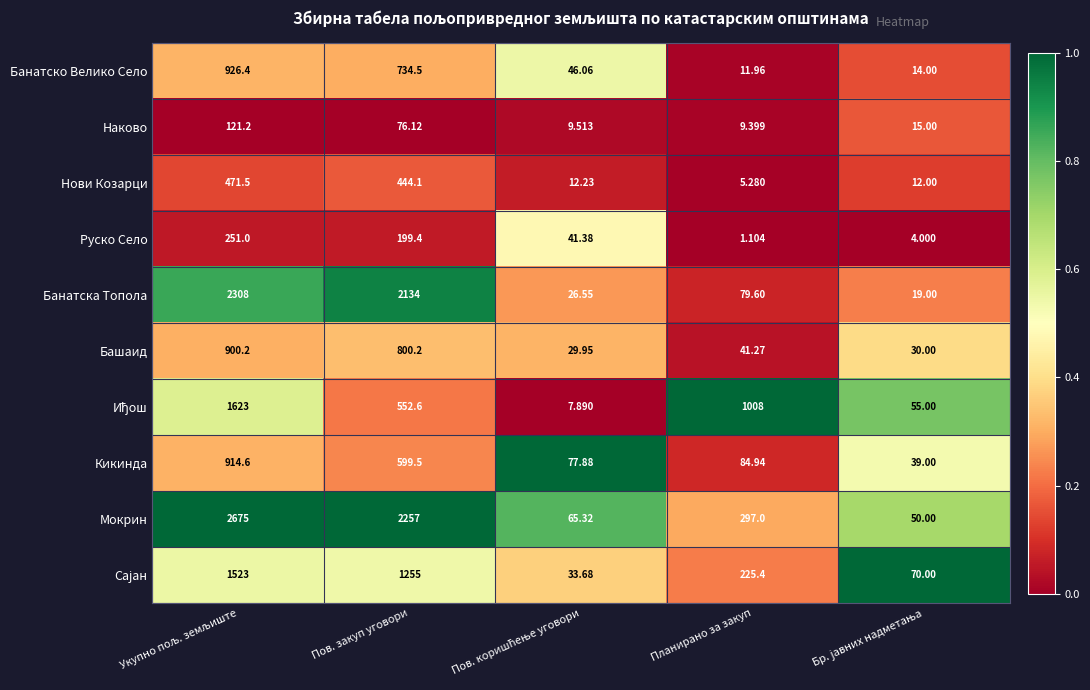

How many series are shown in this chart?

10